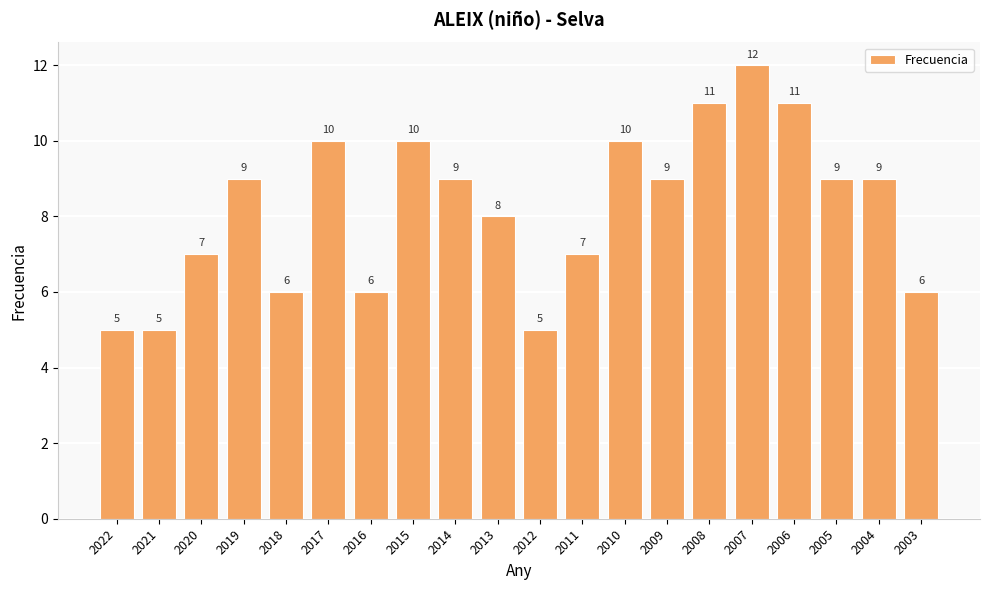

Are the bars grouped side by side (vs. stacked)?

No